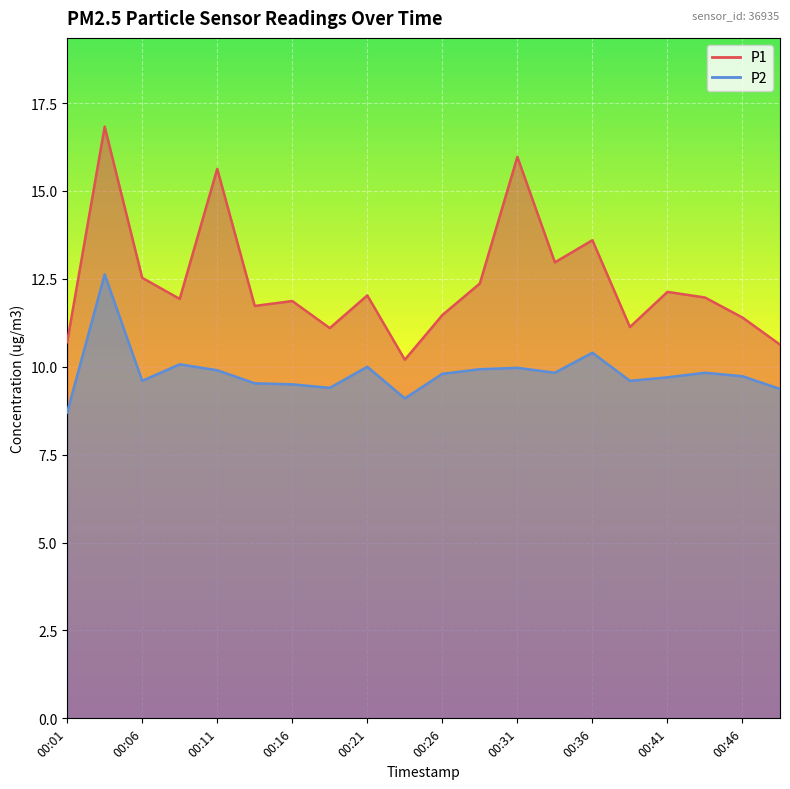

At which label is P1 closest to 13?

00:33